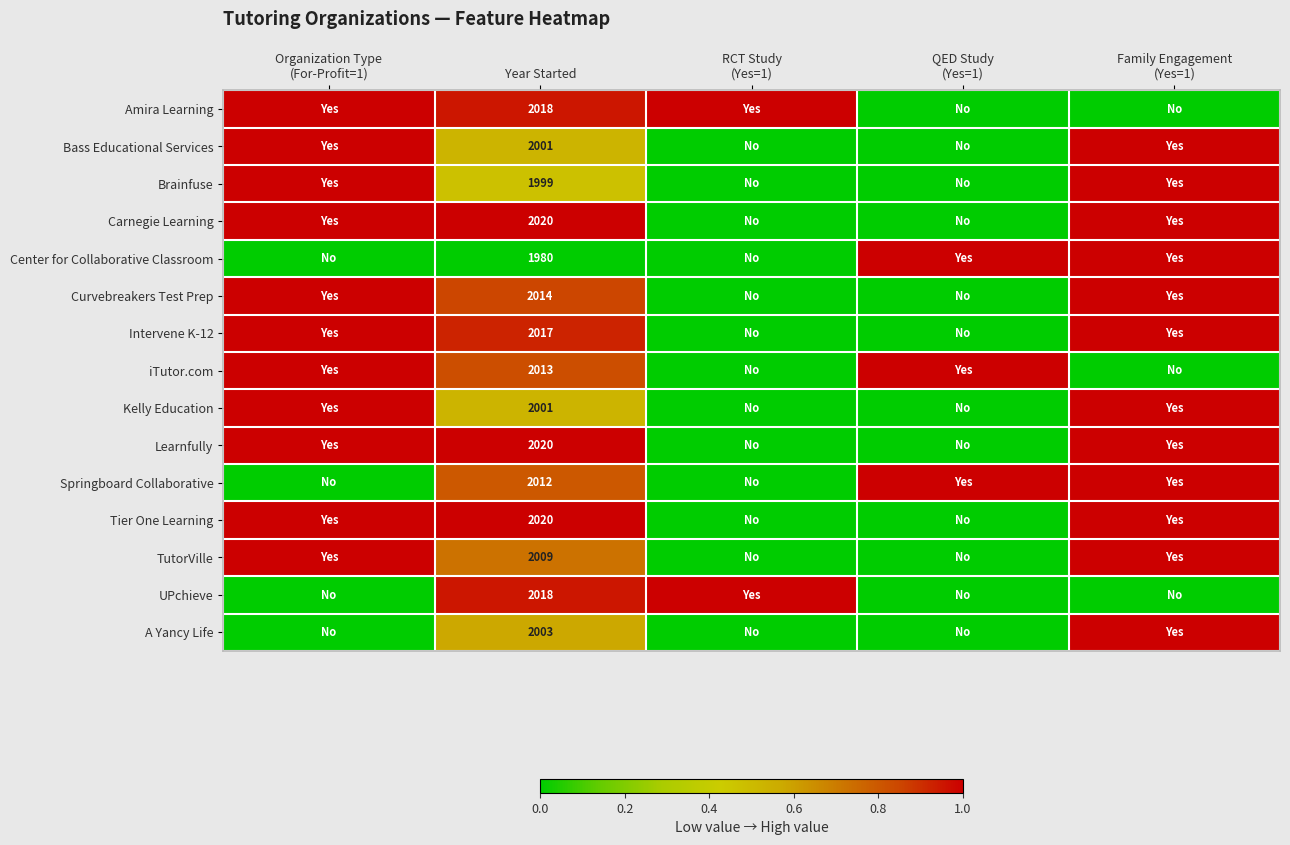

At which category is the sum across all series the highest?

Family Engagement
(Yes=1)